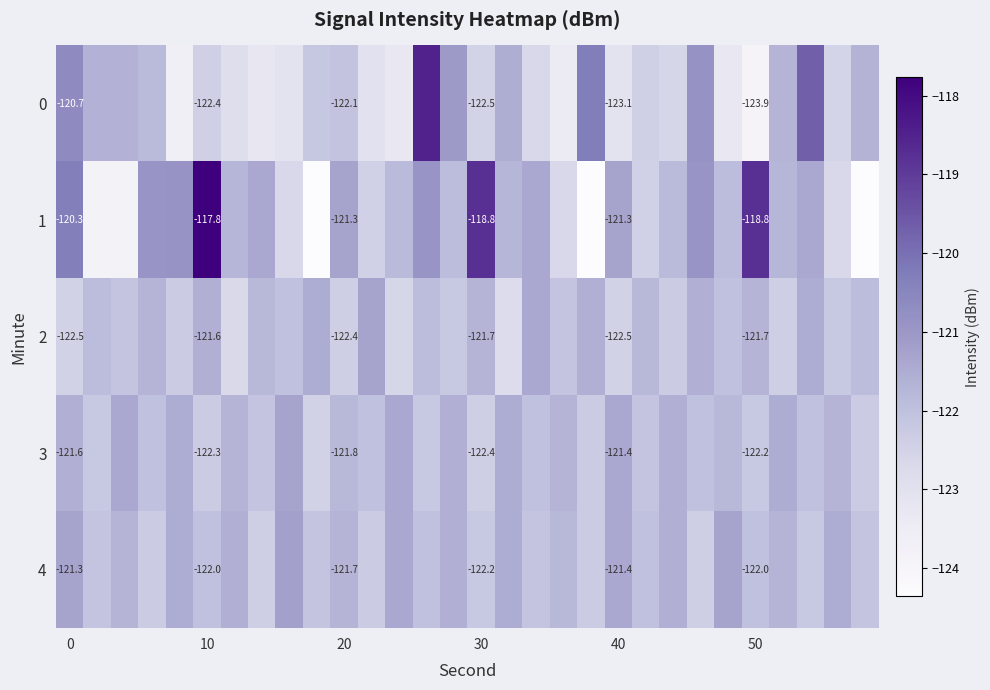

What is the total value across all series at 30?

-607.6